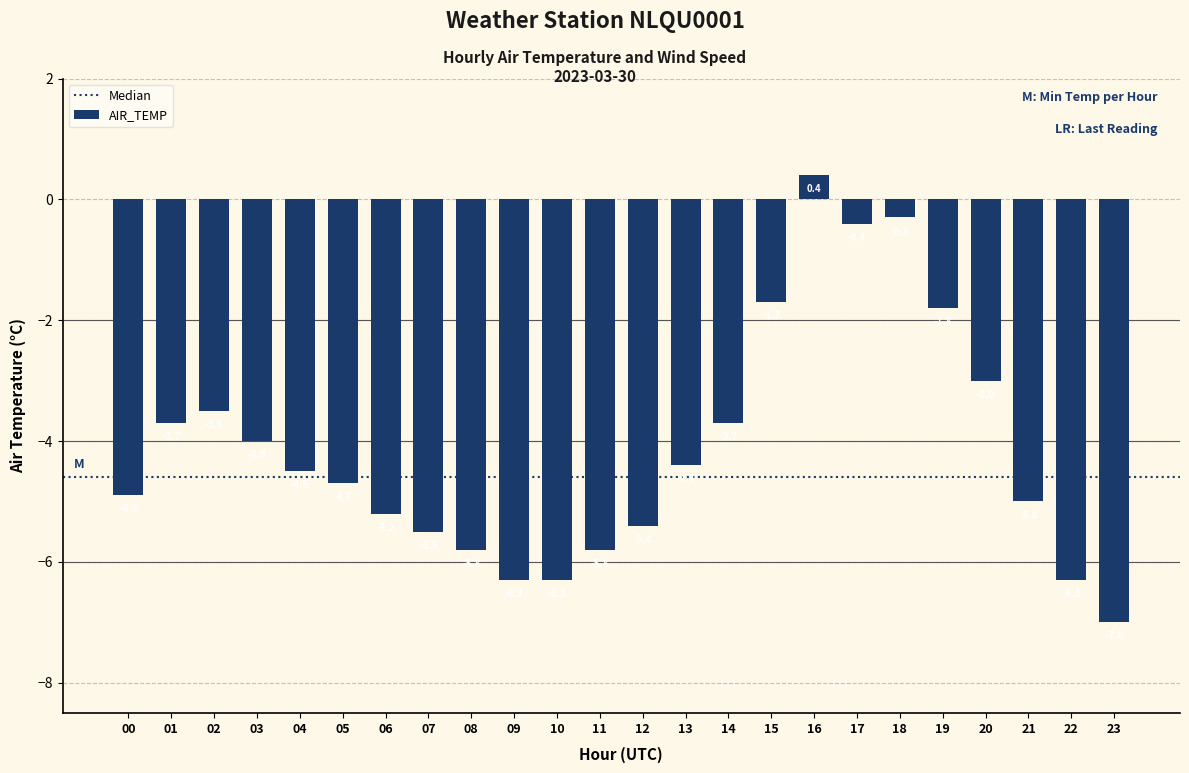

What is the difference between the second highest and minimum values?

6.7